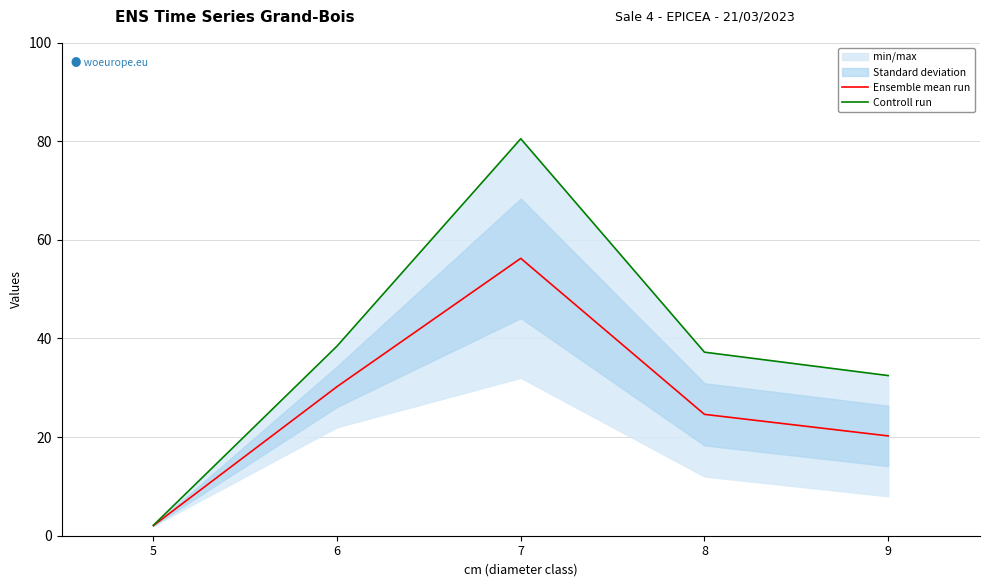

What is the value of the Ensemble mean run point at the 4th from the left?

24.6